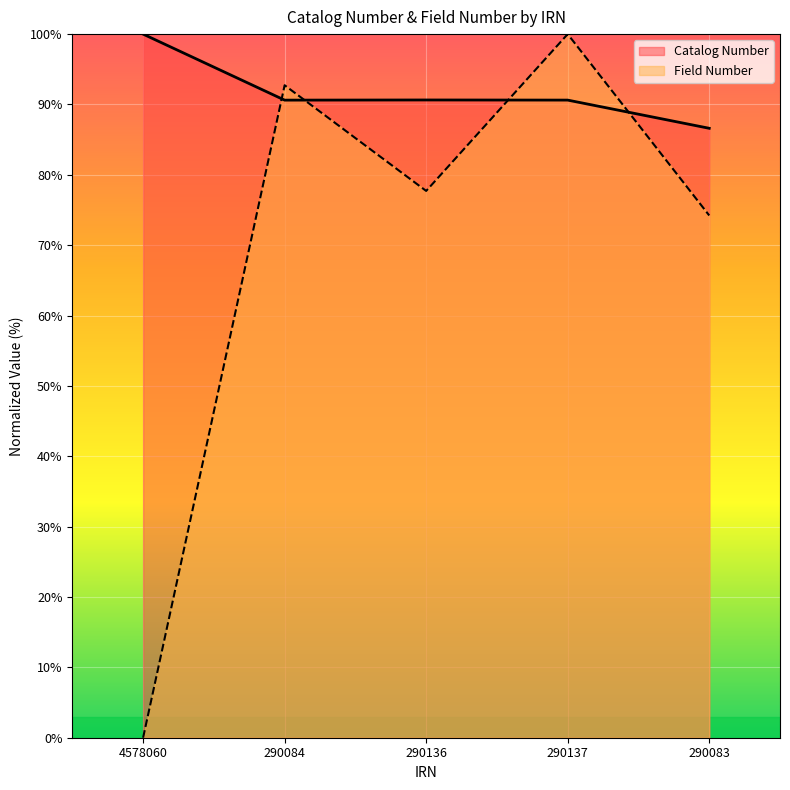

In Field Number, how many points are higher than both neighbors (excluding endpoints)?

2